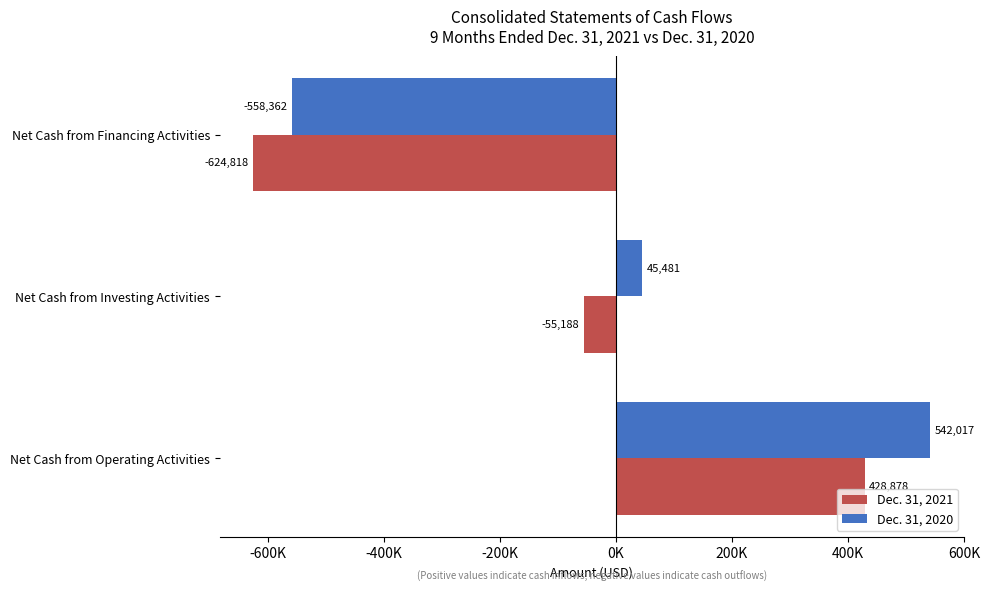

Rank the categories by Dec. 31, 2020 value from lowest to highest.

Net Cash from Financing Activities, Net Cash from Investing Activities, Net Cash from Operating Activities